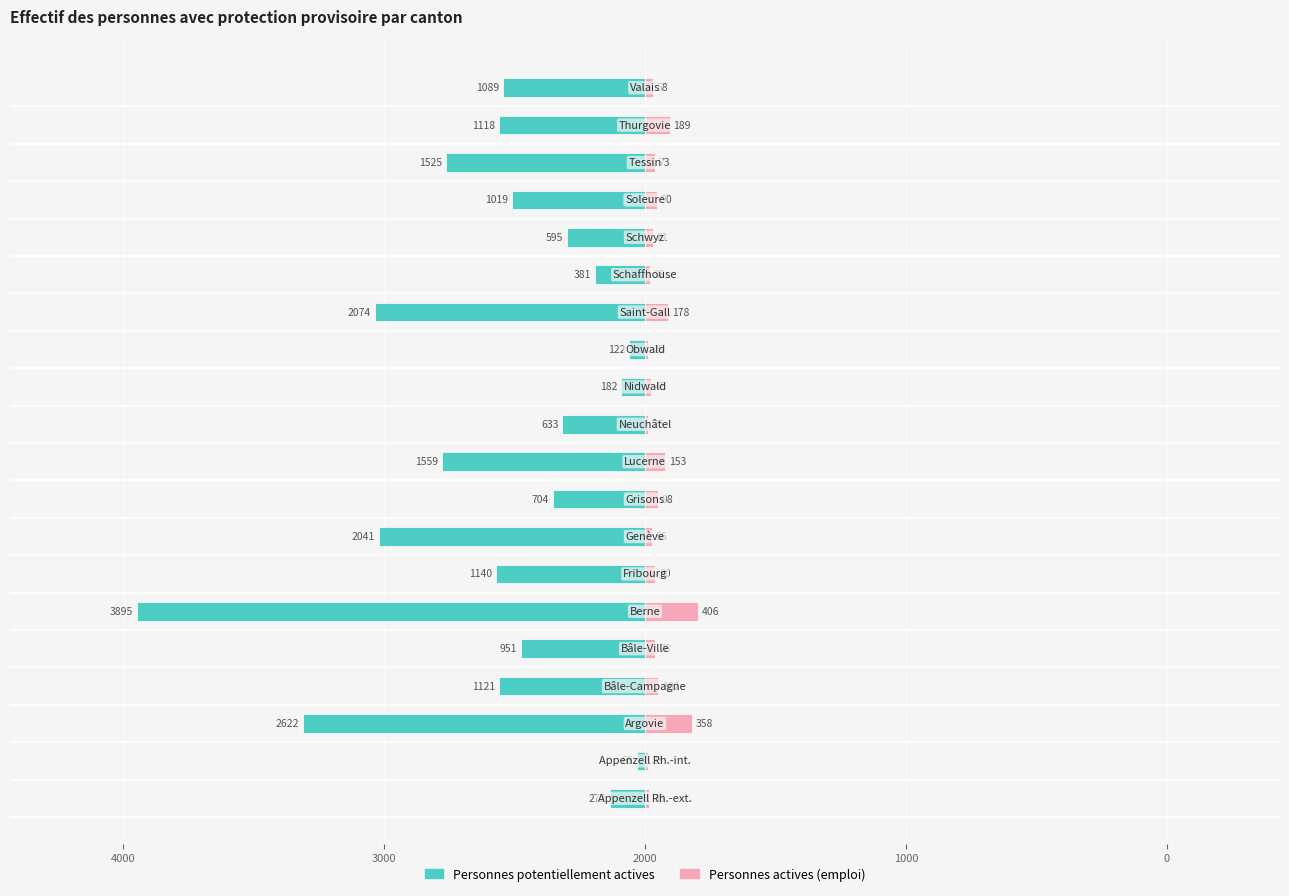

How many bars are there in total?

40